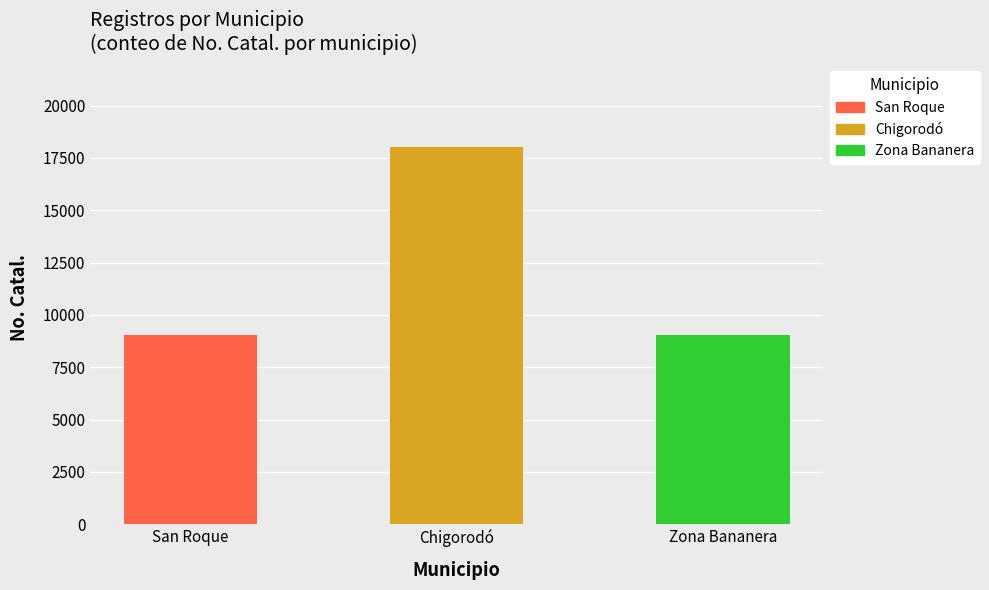

What is the difference between the maximum and minimum values?

9017